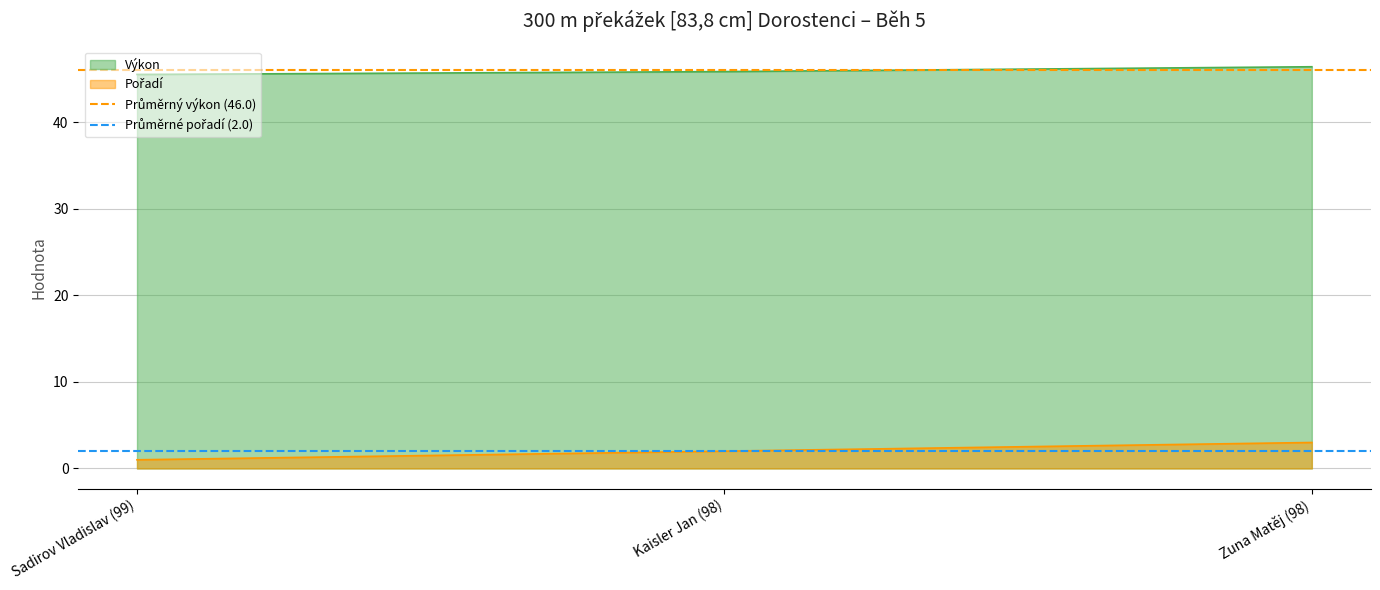

What is the maximum value for Výkon?

46.4